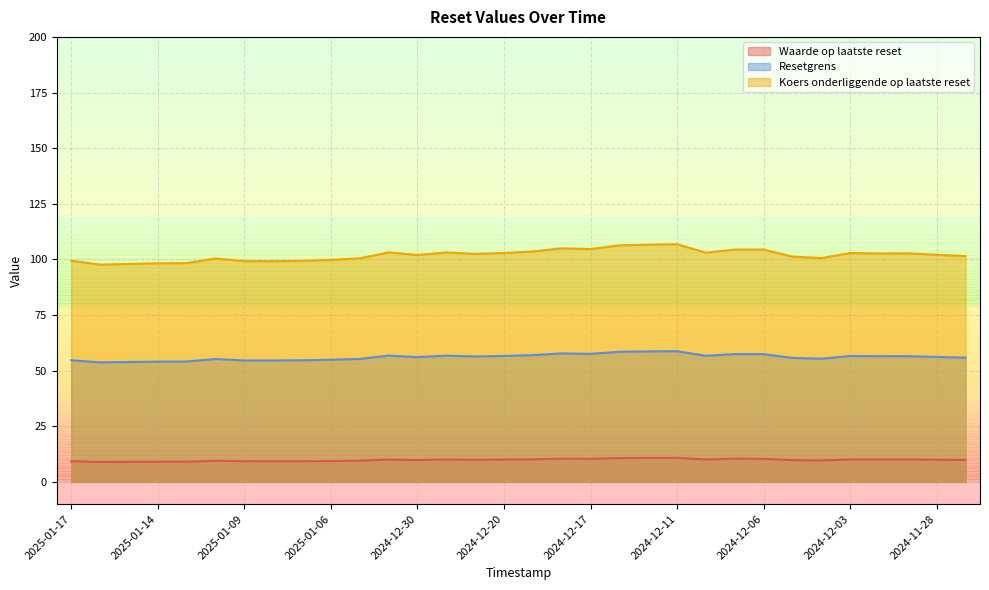

The value of Resetgrens at 2025-01-09 is 94.1. True or false?

False